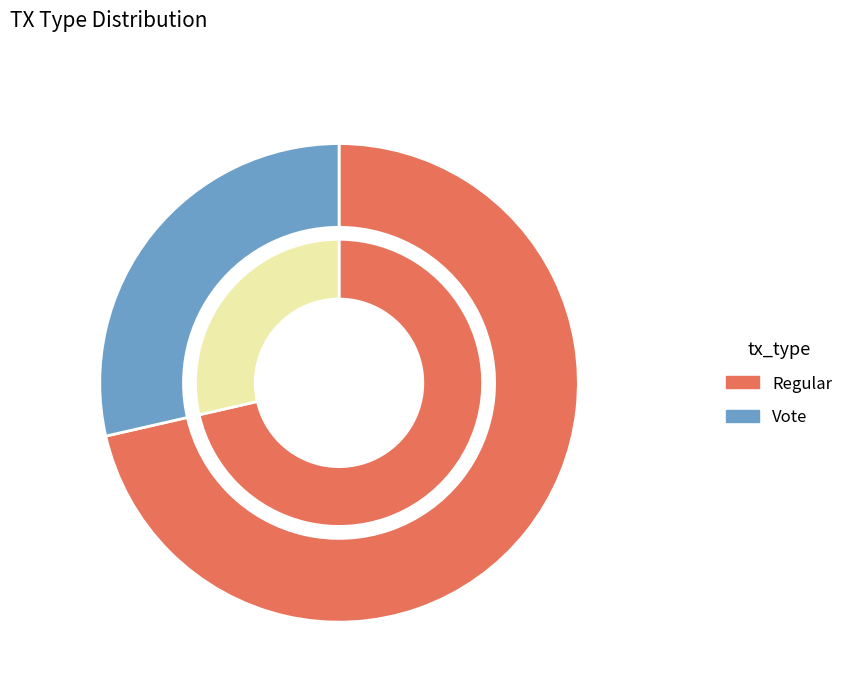

To the nearest percent, what is the difference between the Vote and Regular slice percentages?

43%